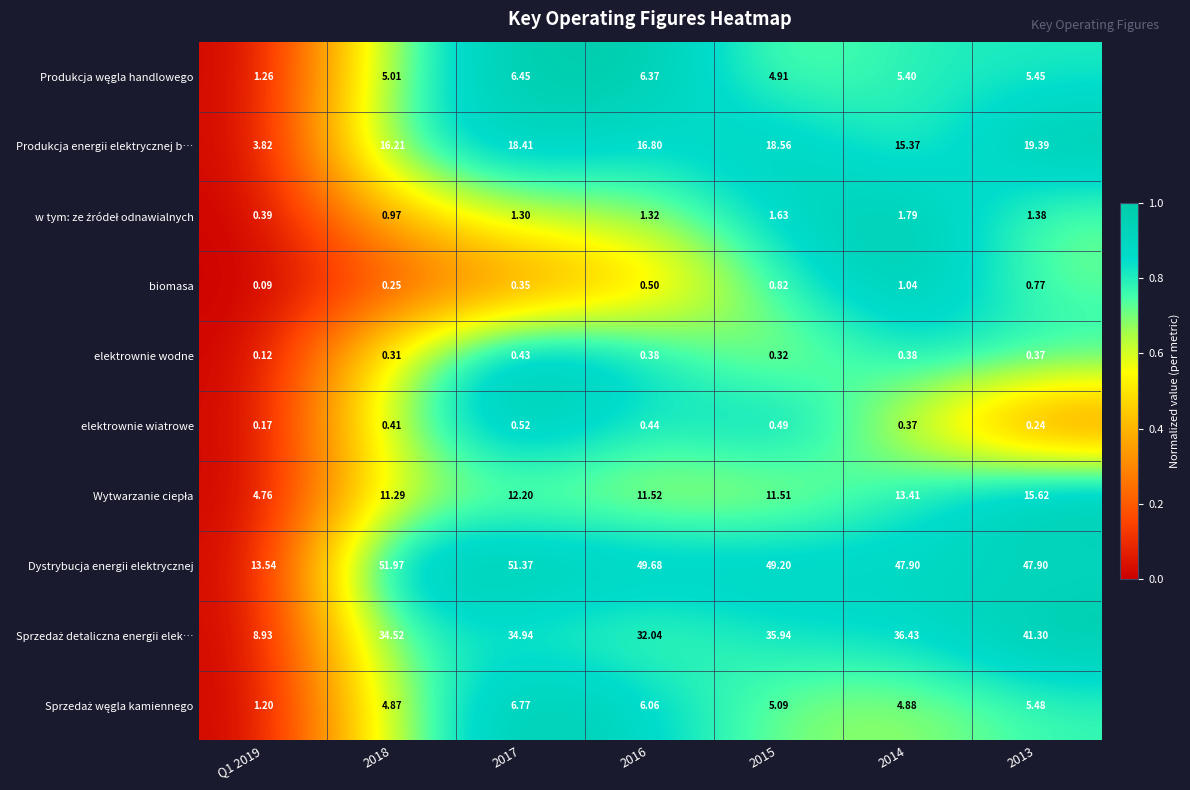

Which series has the largest range (max minus min)?

Dystrybucja energii elektrycznej